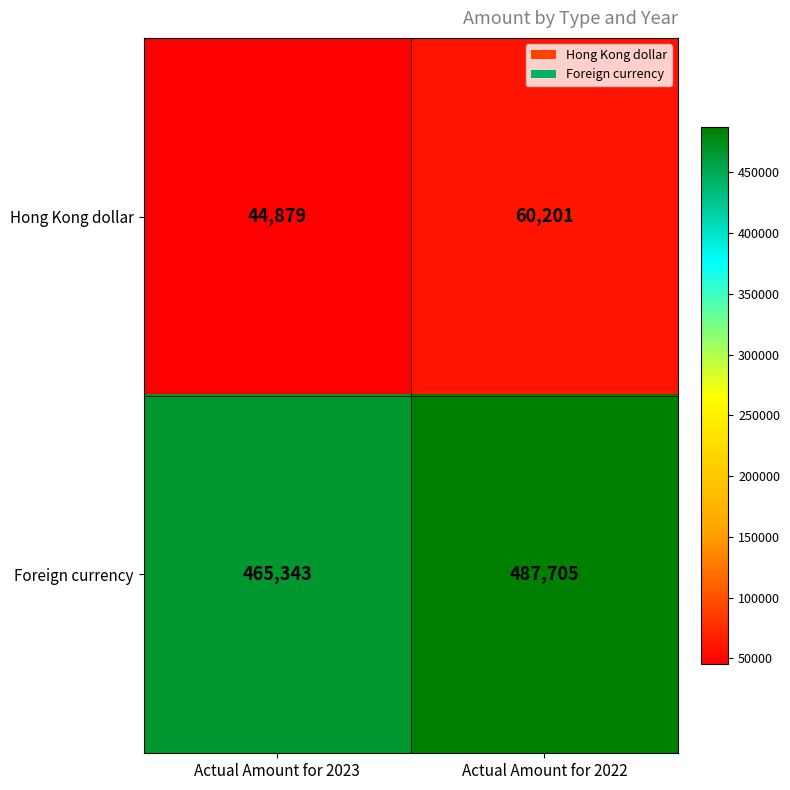

Reading left to right, transcribe all the data shown in this chart.

Hong Kong dollar: Actual Amount for 2023=44879	Actual Amount for 2022=60201
Foreign currency: Actual Amount for 2023=465343	Actual Amount for 2022=487705